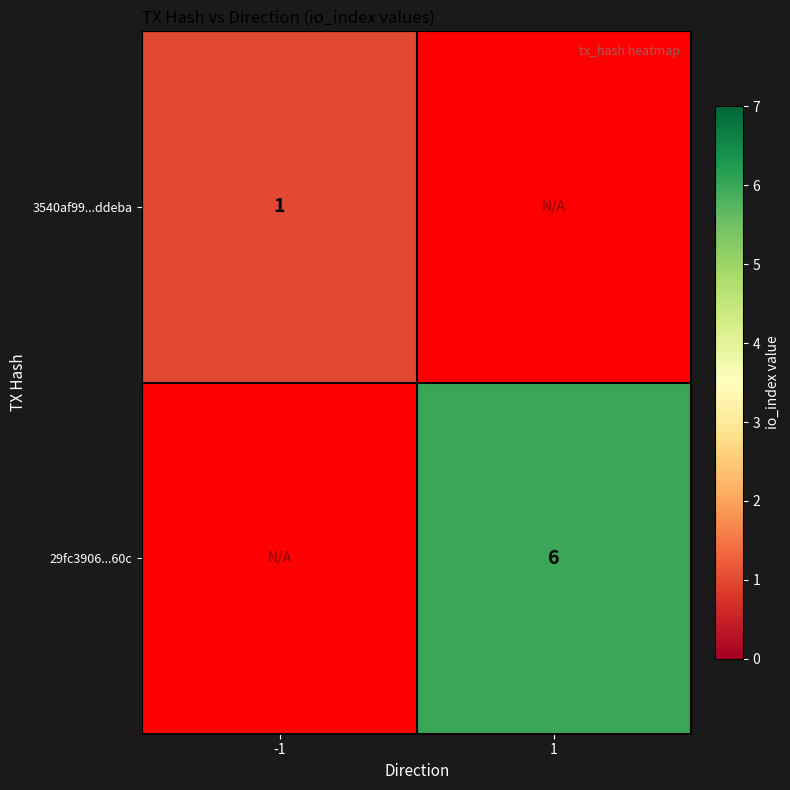

Is it true that 3540af99...ddeba equals 0 at -1?

False